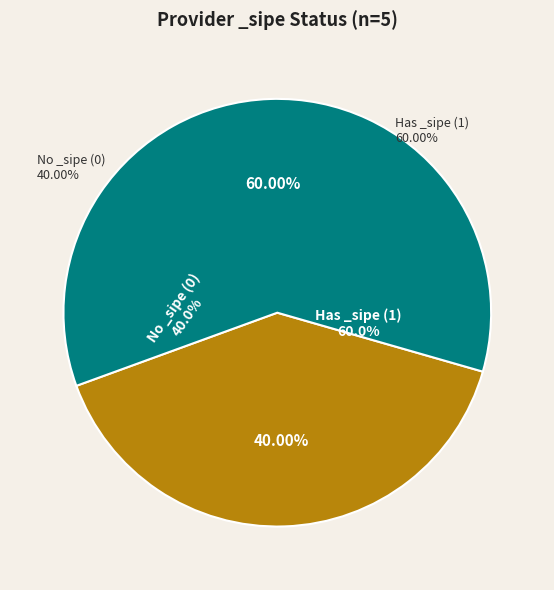

The ALBERTO SOSA LESCANO slice represents 20% of the pie. True or false?

False